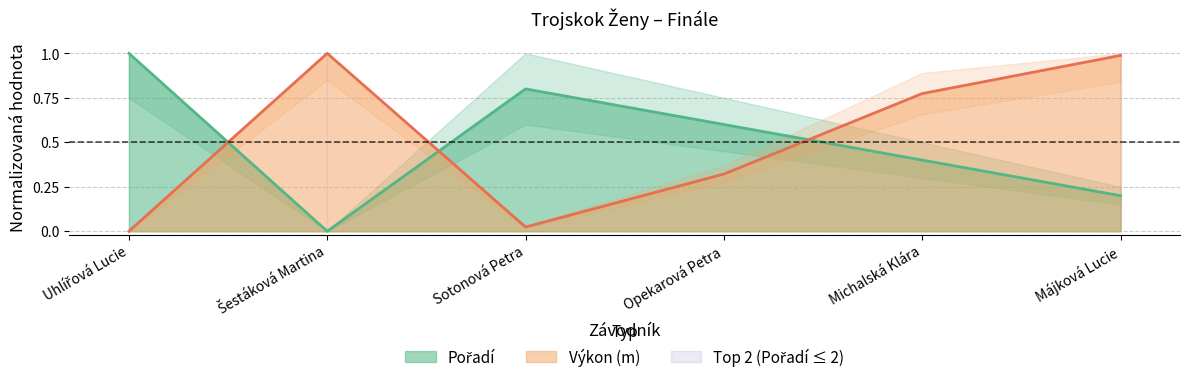

How many distinct data groups are displayed?

2